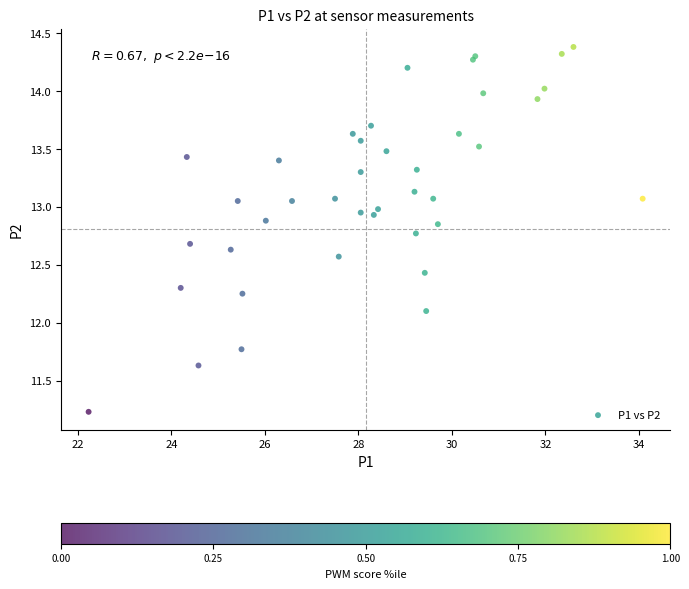

What Y value in the scatter plot is closest to 12?

12.1